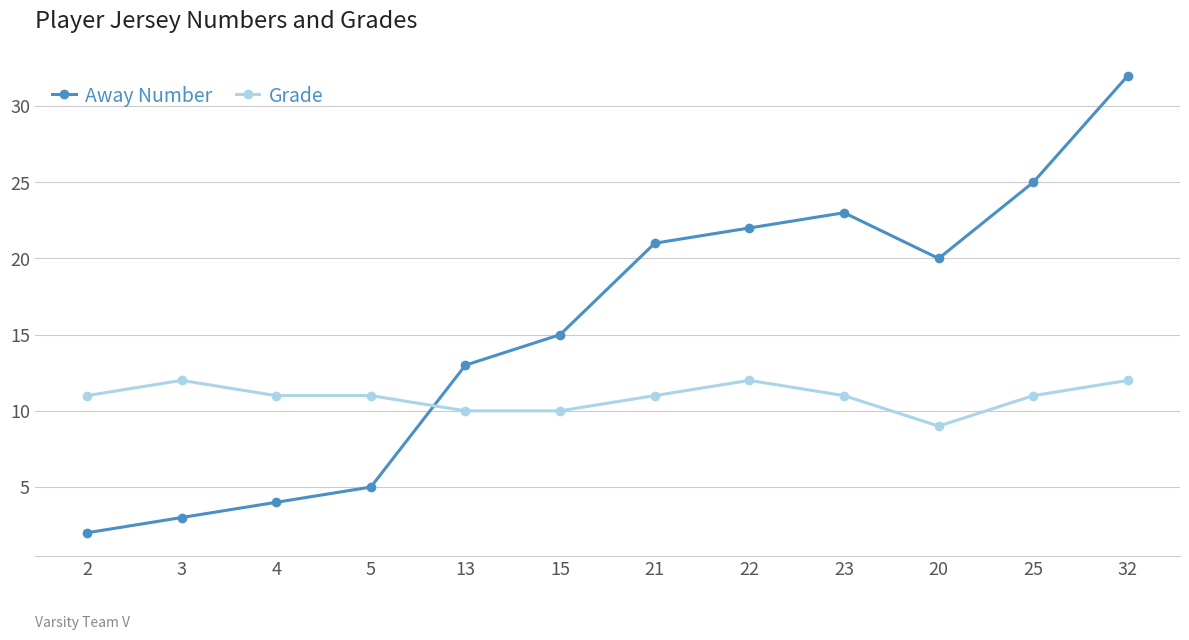

How many interior local peaks does the Away Number series have?

1